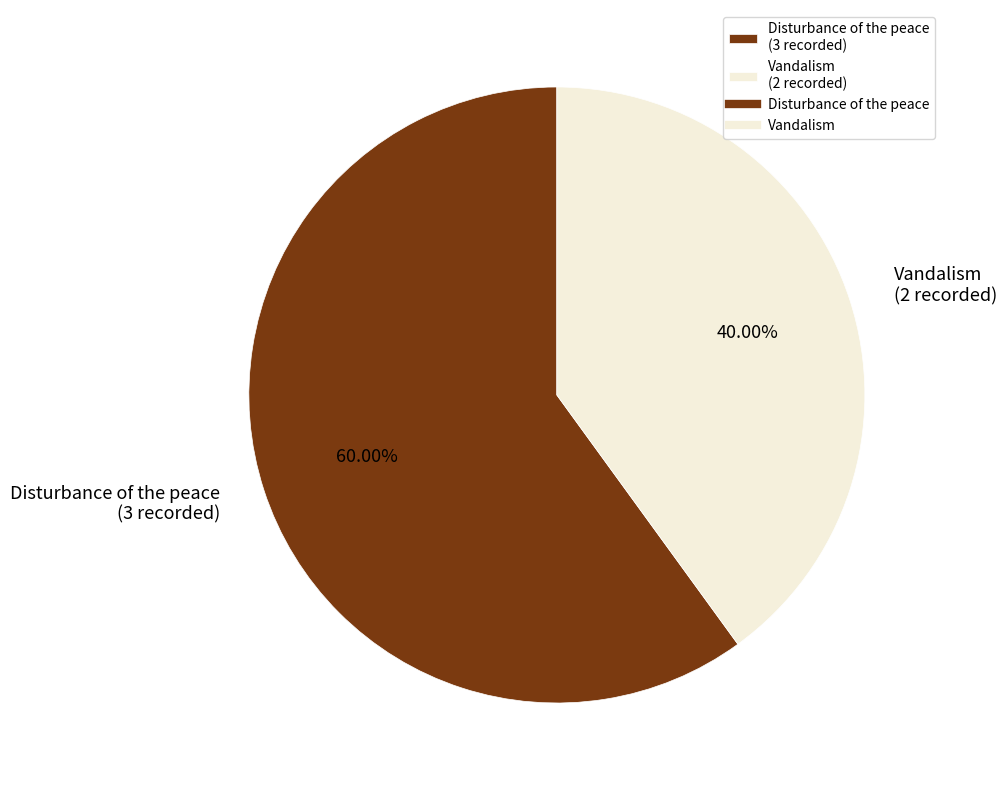

To the nearest percent, what is the difference between the largest and smallest slice percentages?

20%